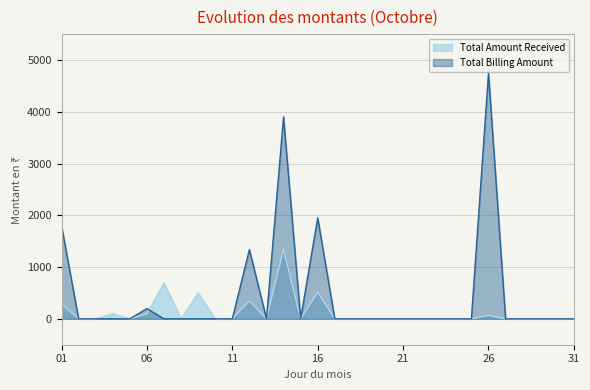

Between which two adjacent categories do Total Amount Received and Total Billing Amount first intersect?

06 and 07